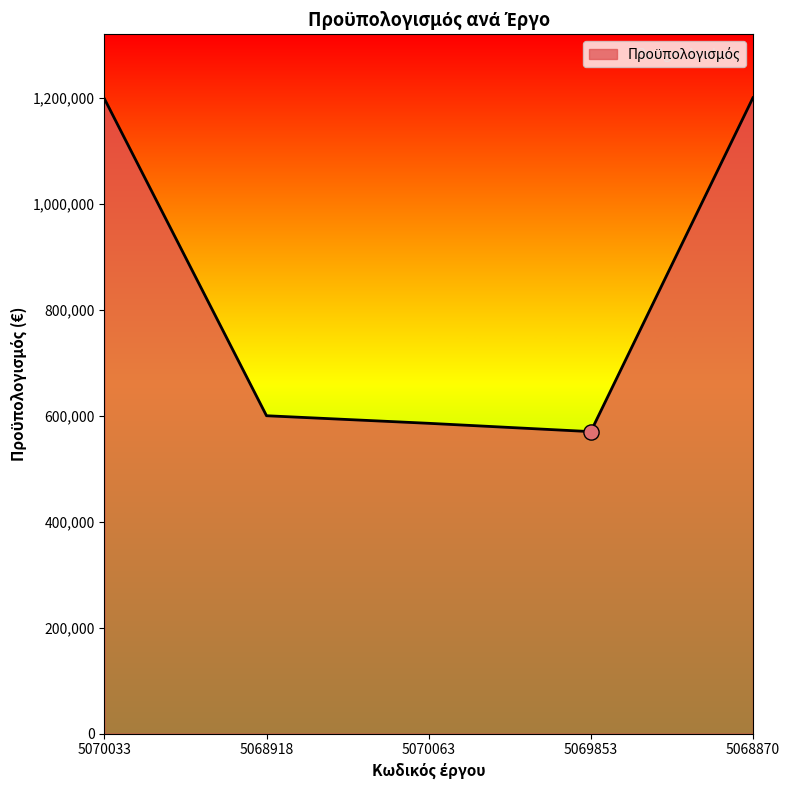

Between 5070063 and 5069853, which is larger?

5070063